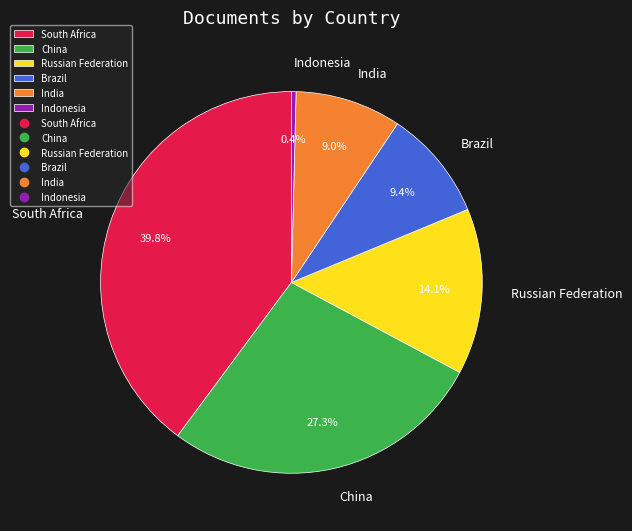

Combined, what portion of the pie is China and Brazil?

36.7%